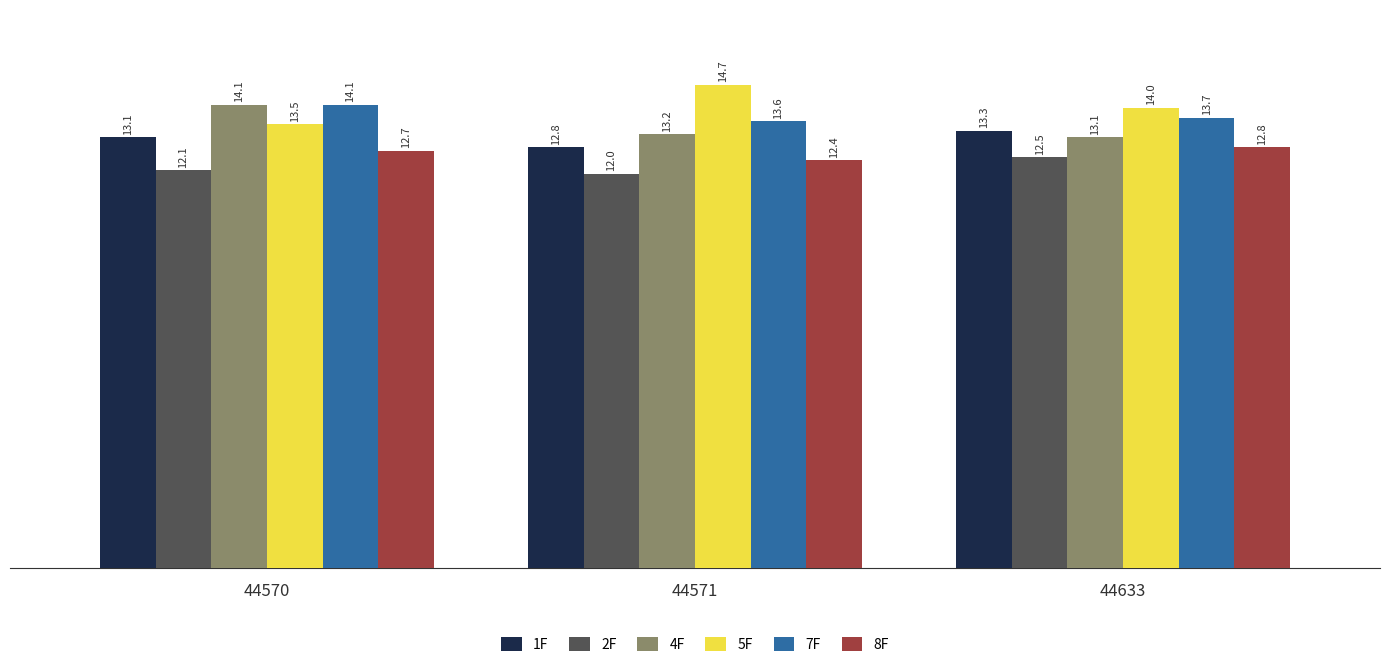

Is the value of 7F at 44633 greater than the value of 5F at 44633?

No